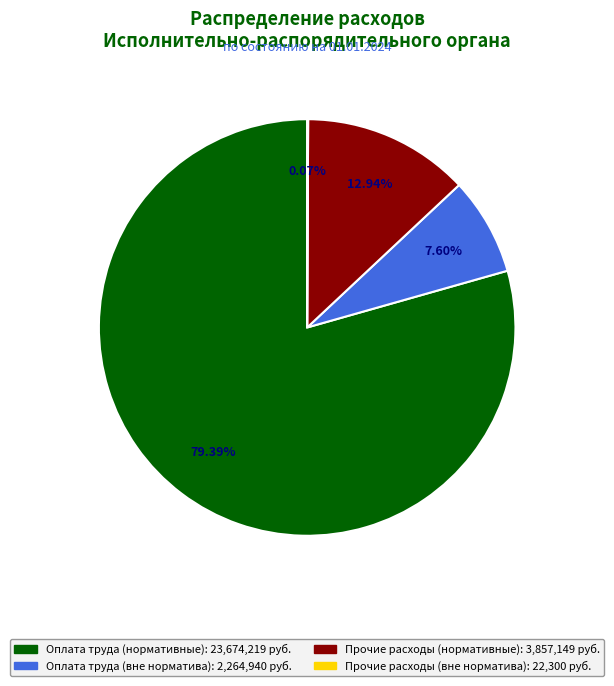

To the nearest percent, what is the average slice percentage?

25%